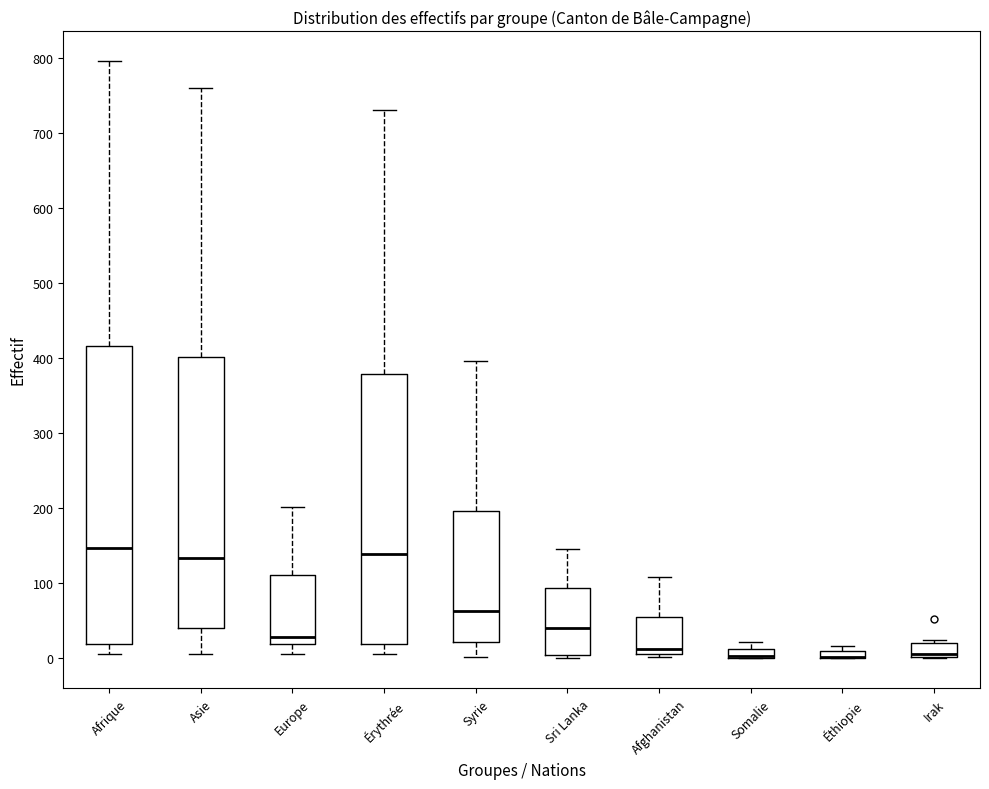

Comparing the boxes themselves (not the whiskers), which one is the tallest?

Afrique